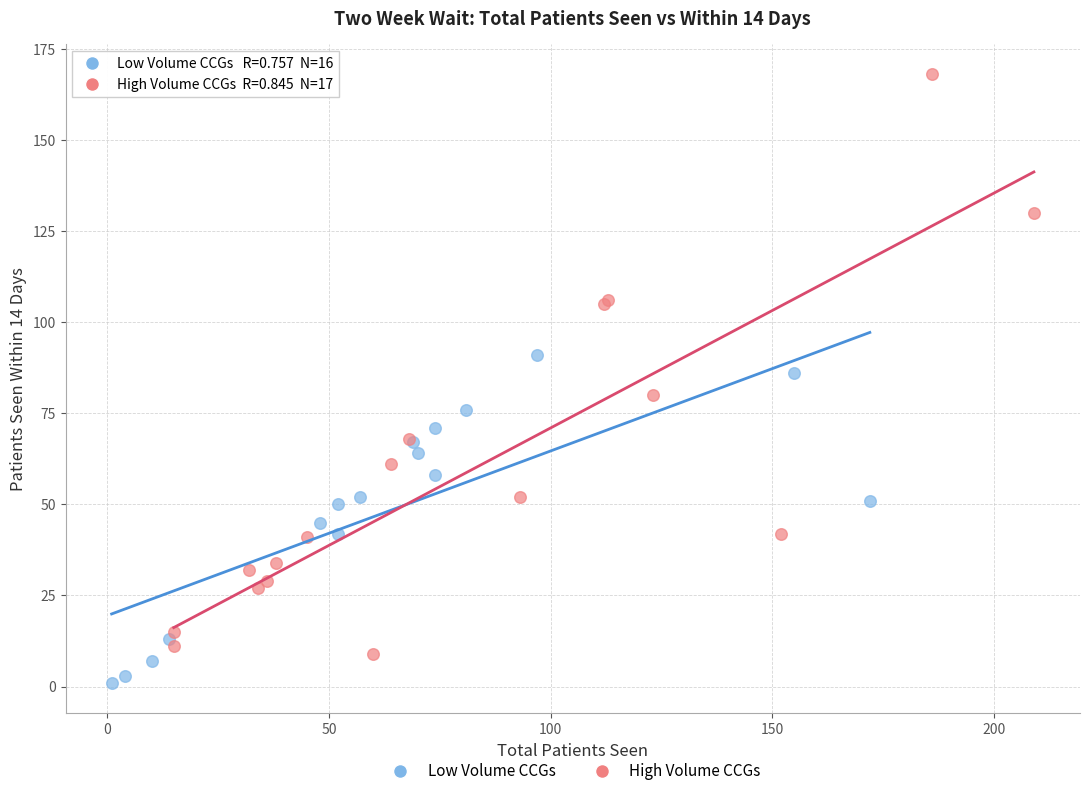

Which series reaches the maximum Y coordinate?

High Volume CCGs